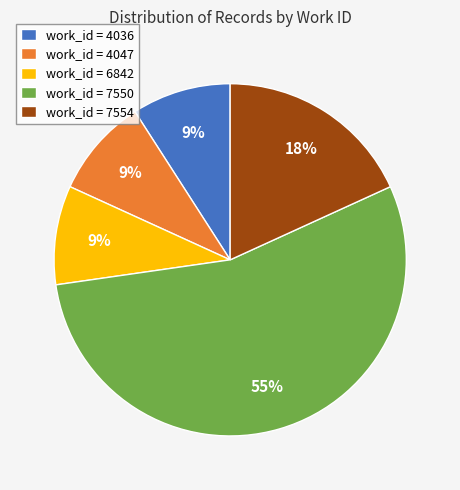

How many segments does this pie chart have?

5